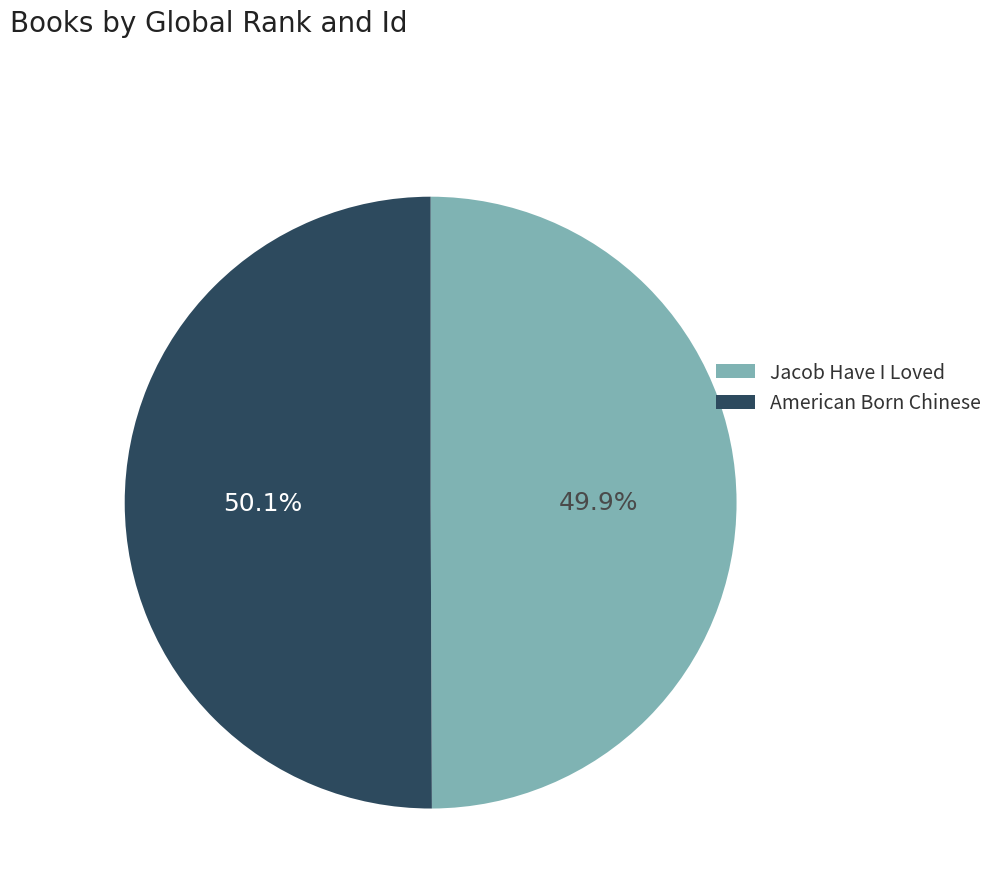

What percentage do American Born Chinese and Jacob Have I Loved together represent?

100.0%